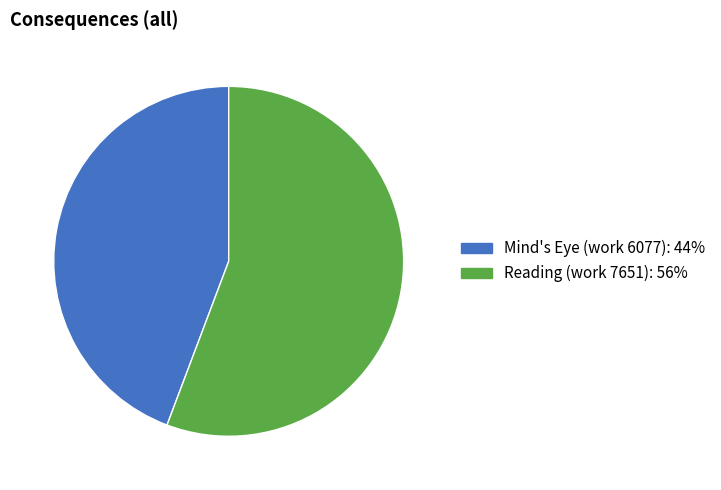

Approximately how many times larger is the value at Reading (work 7651) compared to Mind's Eye (work 6077)?

1.3